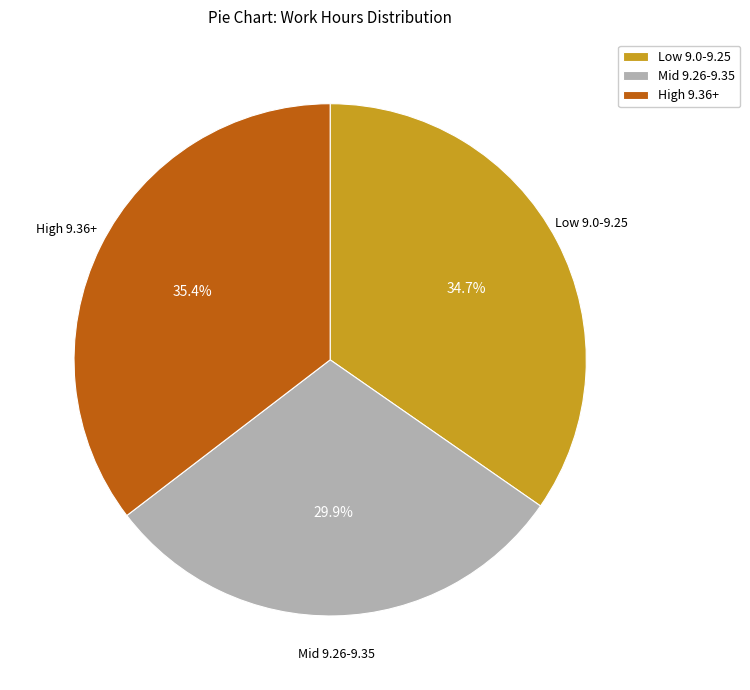

Does any single category account for the majority?

No